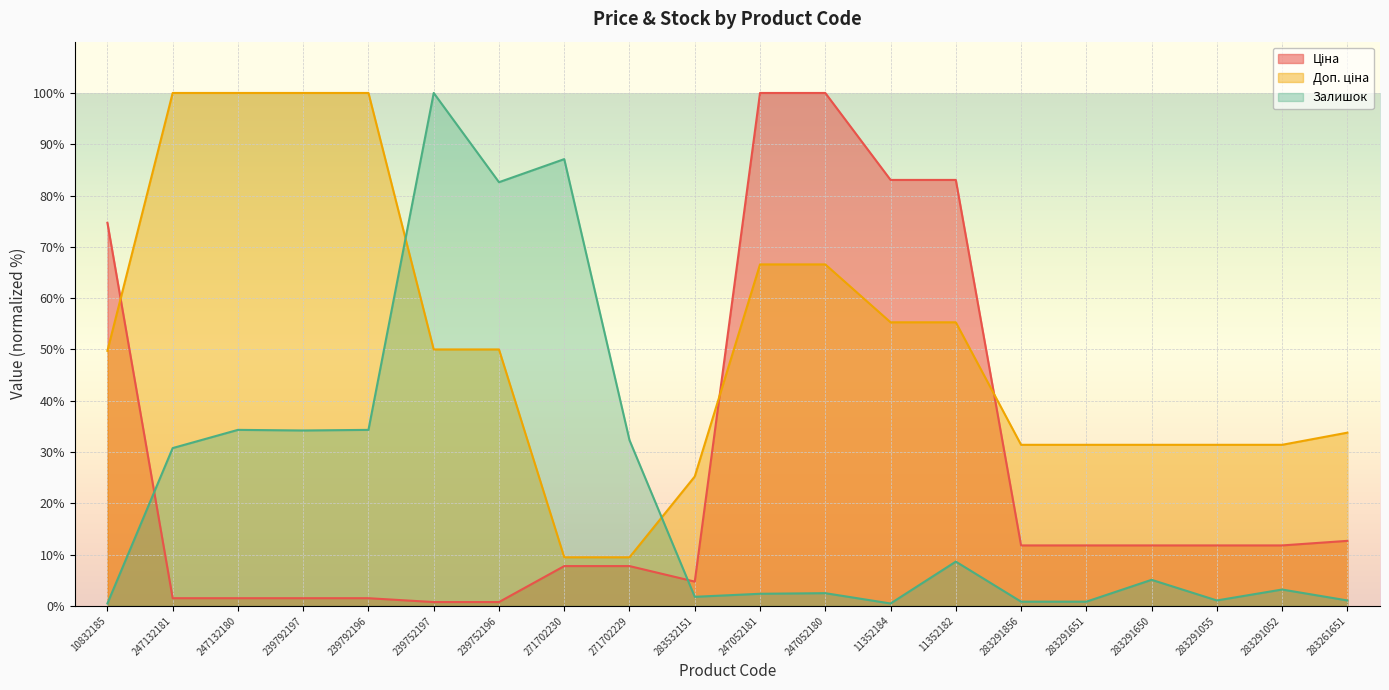

Is it true that Доп. ціна equals 53.7 at 283291650?

False